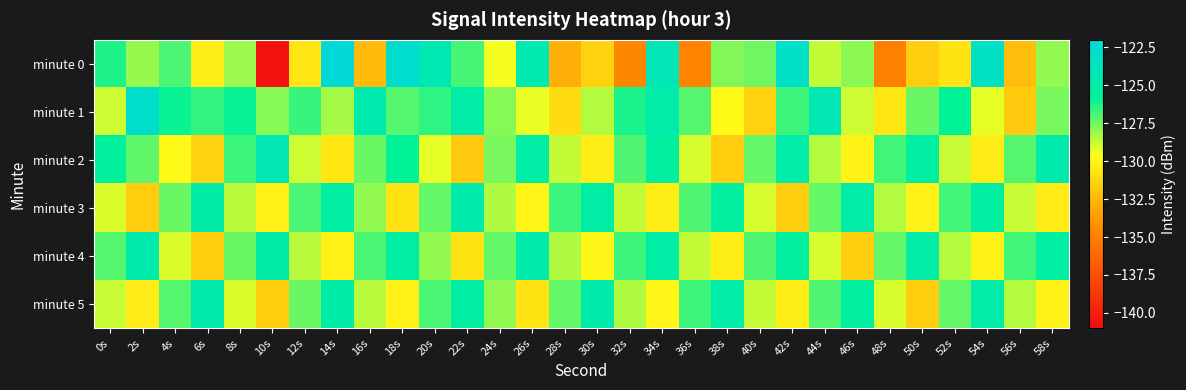

Reading left to right, list all the values displayed in this chart.

minute 0: 0s=-126.2	2s=-128.0	4s=-126.9	6s=-130.2	8s=-128.1	10s=-140.6	12s=-130.7	14s=-122.1	16s=-132.4	18s=-122.8	20s=-124.4	22s=-126.8	24s=-129.5	26s=-124.5	28s=-132.9	30s=-131.5	32s=-134.6	34s=-124.1	36s=-134.8	38s=-127.7	40s=-127.5	42s=-123.0	44s=-128.7	46s=-127.9	48s=-135.0	50s=-131.6	52s=-130.7	54s=-123.3	56s=-132.3	58s=-128.0
minute 1: 0s=-128.9	2s=-122.9	4s=-125.9	6s=-126.6	8s=-126.0	10s=-127.8	12s=-126.6	14s=-128.2	16s=-124.7	18s=-127.1	20s=-126.5	22s=-125.1	24s=-127.8	26s=-129.3	28s=-131.0	30s=-128.5	32s=-126.2	34s=-124.9	36s=-127.1	38s=-129.8	40s=-131.5	42s=-126.7	44s=-124.3	46s=-128.9	48s=-130.6	50s=-127.4	52s=-125.8	54s=-129.2	56s=-131.8	58s=-127.6
minute 2: 0s=-125.5	2s=-127.2	4s=-129.8	6s=-131.4	8s=-126.7	10s=-124.3	12s=-128.9	14s=-130.6	16s=-127.4	18s=-125.8	20s=-129.2	22s=-131.8	24s=-127.6	26s=-125.1	28s=-128.7	30s=-130.3	32s=-127.0	34s=-125.4	36s=-129.0	38s=-131.6	40s=-127.3	42s=-124.9	44s=-128.5	46s=-130.1	48s=-126.8	50s=-125.2	52s=-128.8	54s=-130.4	56s=-127.1	58s=-124.7
minute 3: 0s=-129.1	2s=-131.7	4s=-127.4	6s=-125.0	8s=-128.6	10s=-130.2	12s=-126.9	14s=-125.3	16s=-128.0	18s=-130.7	20s=-127.3	22s=-124.8	24s=-128.4	26s=-130.0	28s=-126.7	30s=-125.1	32s=-128.7	34s=-130.3	36s=-127.0	38s=-125.4	40s=-129.0	42s=-131.6	44s=-127.3	46s=-124.9	48s=-128.5	50s=-130.1	52s=-126.8	54s=-125.2	56s=-128.8	58s=-130.4
minute 4: 0s=-127.1	2s=-124.7	4s=-129.1	6s=-131.7	8s=-127.4	10s=-125.0	12s=-128.6	14s=-130.2	16s=-126.9	18s=-125.3	20s=-128.0	22s=-130.7	24s=-127.3	26s=-124.8	28s=-128.4	30s=-130.0	32s=-126.7	34s=-125.1	36s=-128.7	38s=-130.3	40s=-127.0	42s=-125.4	44s=-129.0	46s=-131.6	48s=-127.3	50s=-124.9	52s=-128.5	54s=-130.1	56s=-126.8	58s=-125.2
minute 5: 0s=-128.8	2s=-130.4	4s=-127.1	6s=-124.7	8s=-129.1	10s=-131.7	12s=-127.4	14s=-125.0	16s=-128.6	18s=-130.2	20s=-126.9	22s=-125.3	24s=-128.0	26s=-130.7	28s=-127.3	30s=-124.8	32s=-128.4	34s=-130.0	36s=-126.7	38s=-125.1	40s=-128.7	42s=-130.3	44s=-127.0	46s=-125.4	48s=-129.0	50s=-131.6	52s=-127.3	54s=-124.9	56s=-128.5	58s=-130.1